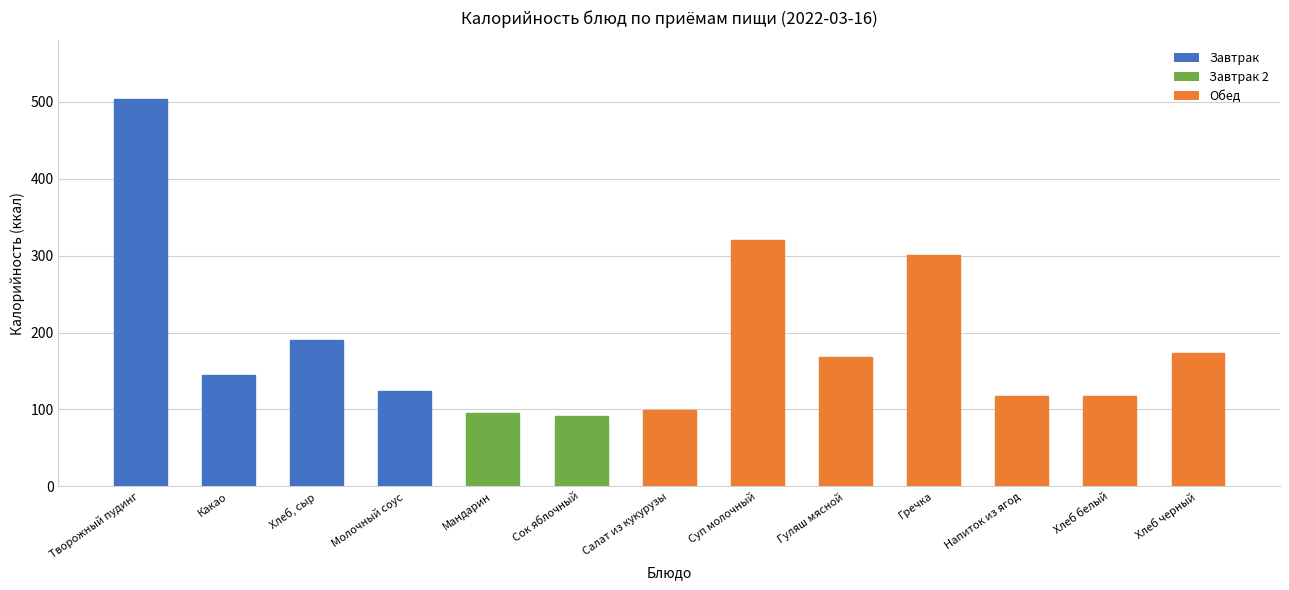

List the labels in order of value, smallest first.

Сок яблочный, Мандарин, Салат из кукурузы, Хлеб белый, Напиток из ягод, Молочный соус, Какао, Гуляш мясной, Хлеб черный, Хлеб, сыр, Гречка, Суп молочный, Творожный пудинг